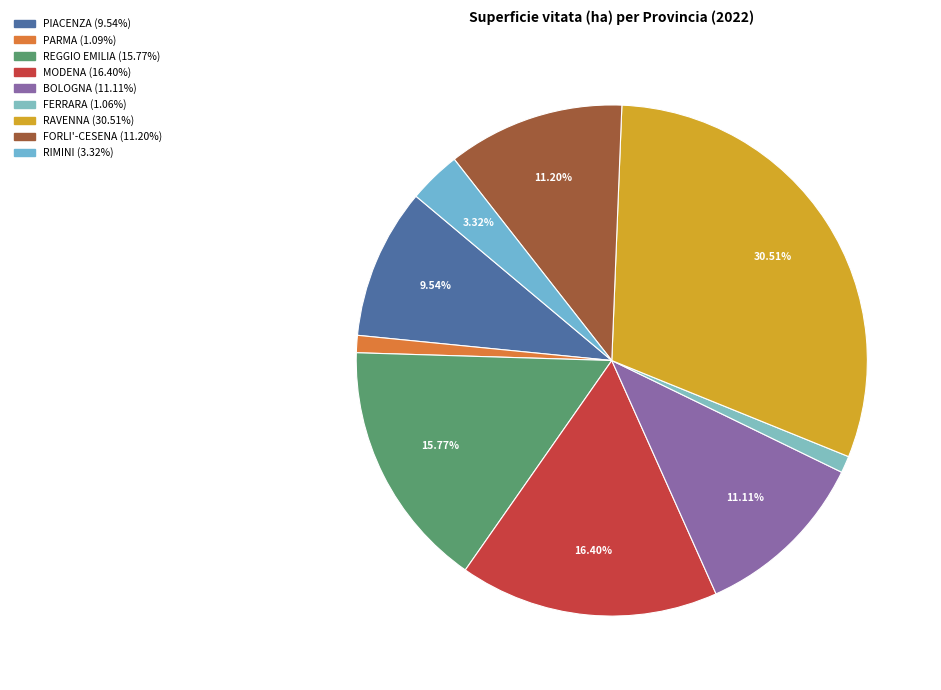

How many segments does this pie chart have?

9